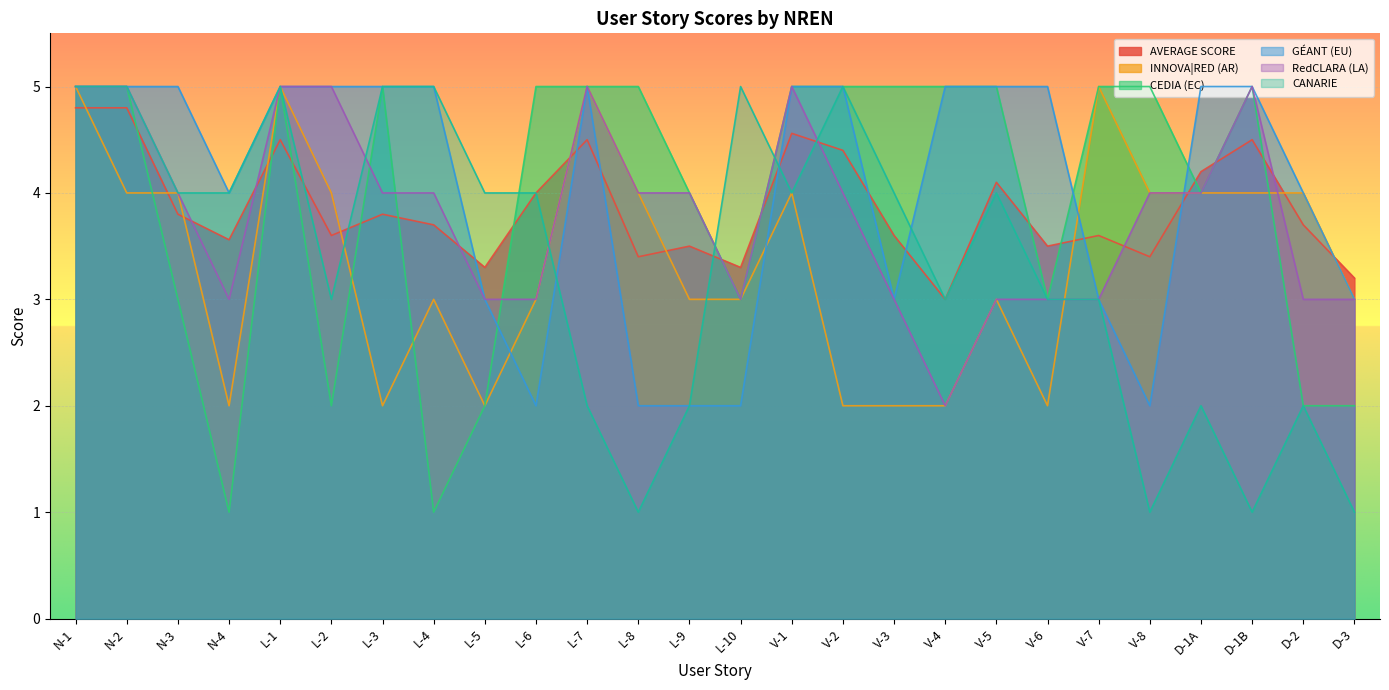

Which series ends up on top after the final intersection of CEDIA (EC) and CANARIE?

CEDIA (EC)